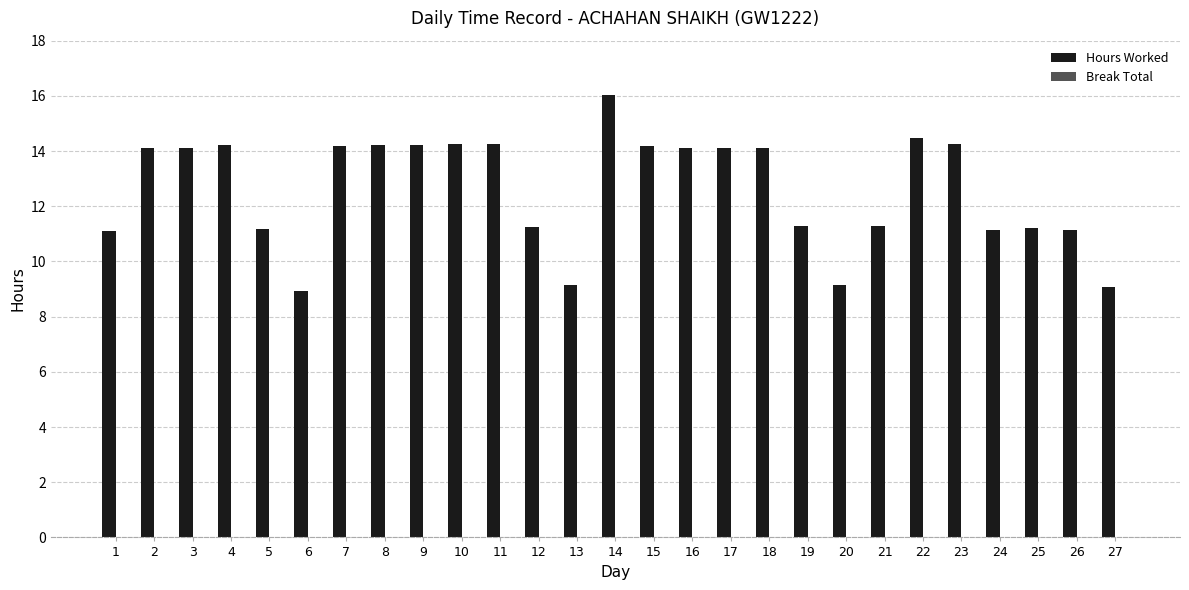

What is the greatest value displayed?

16.0